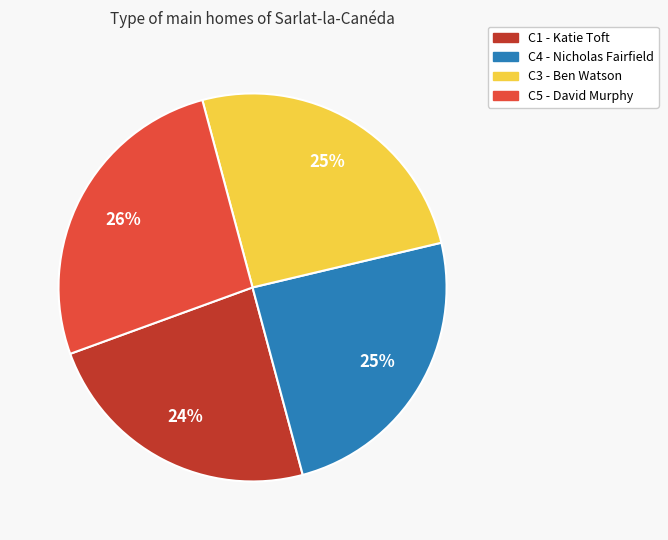

The C5 - David Murphy slice represents 26% of the pie. True or false?

True